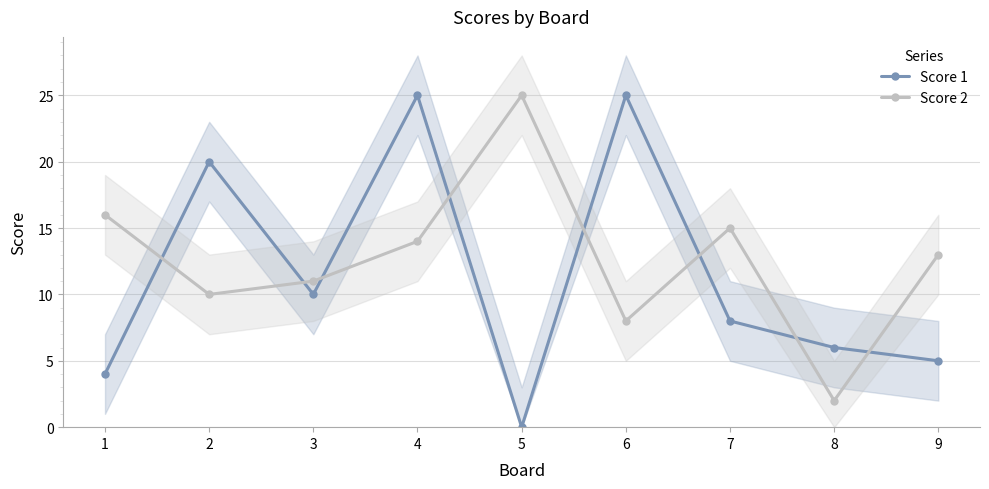

How many distinct data groups are displayed?

2